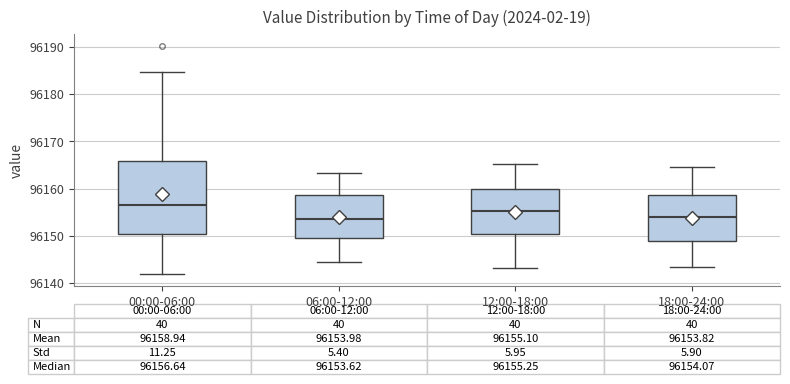

Comparing the boxes themselves (not the whiskers), which one is the tallest?

00:00-06:00